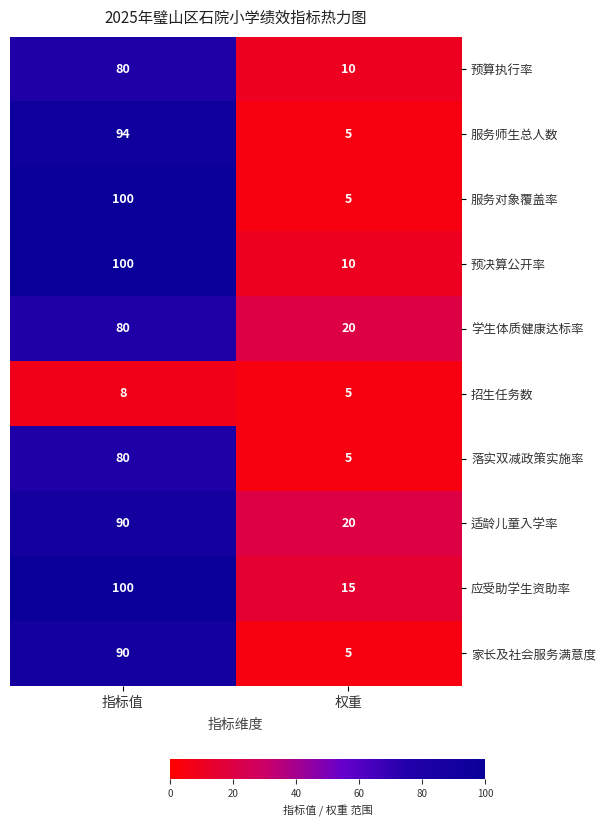

The value of 家长及社会服务满意度 at 权重 is 8. True or false?

False